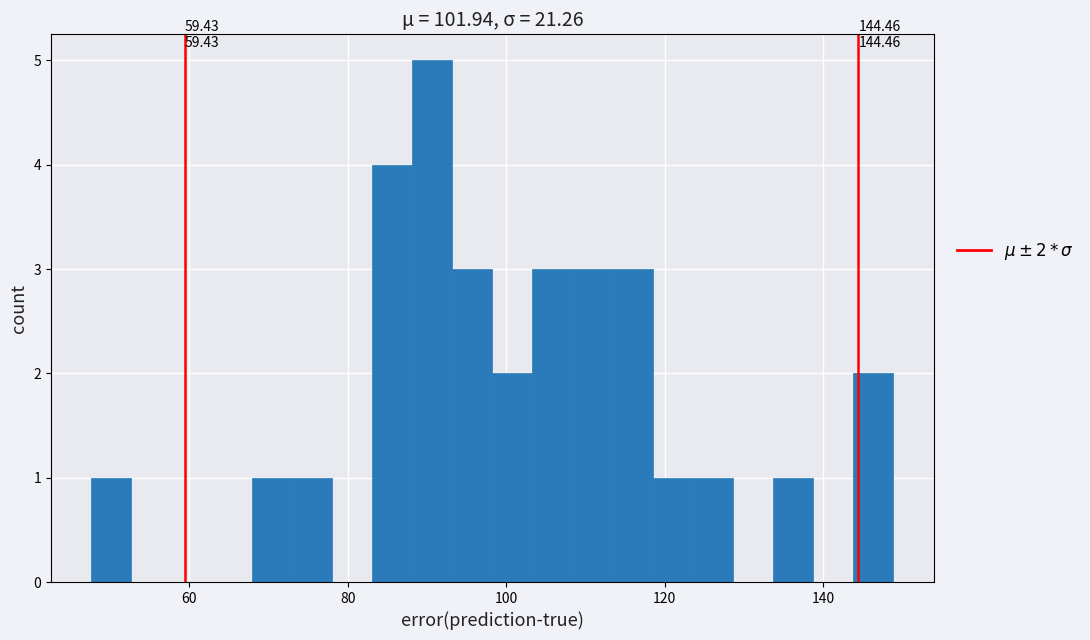

Around what value on the x-axis is the tallest bar? Give the approximate position of its centre, as read against the axis.

90